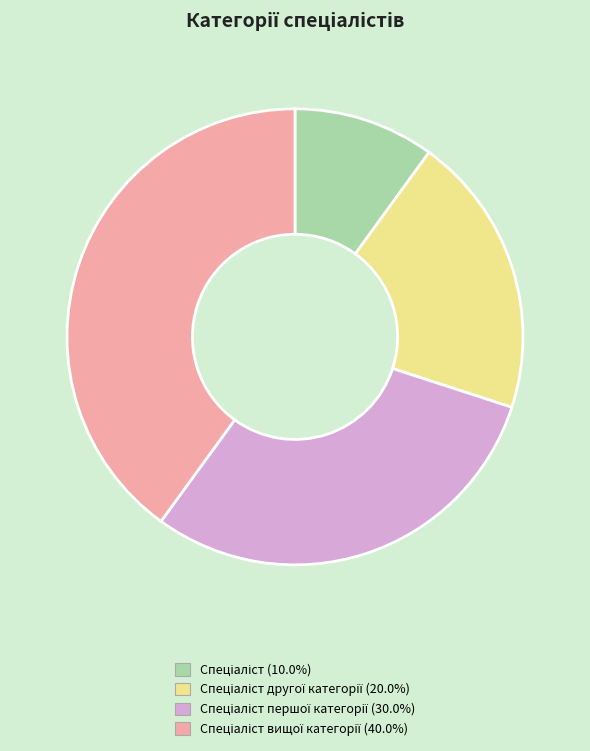

How many slices are in this pie chart?

4